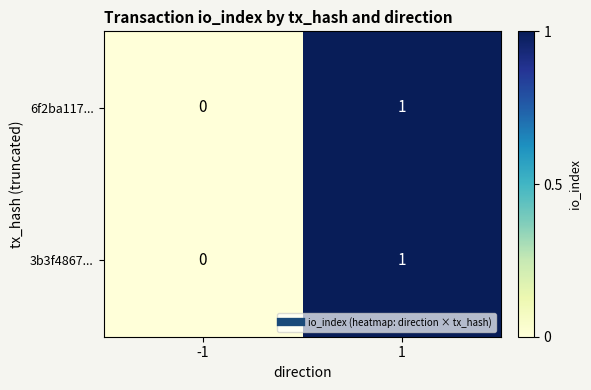

Reading left to right, transcribe all the data shown in this chart.

6f2ba117...: -1=0	1=1
3b3f4867...: -1=0	1=1